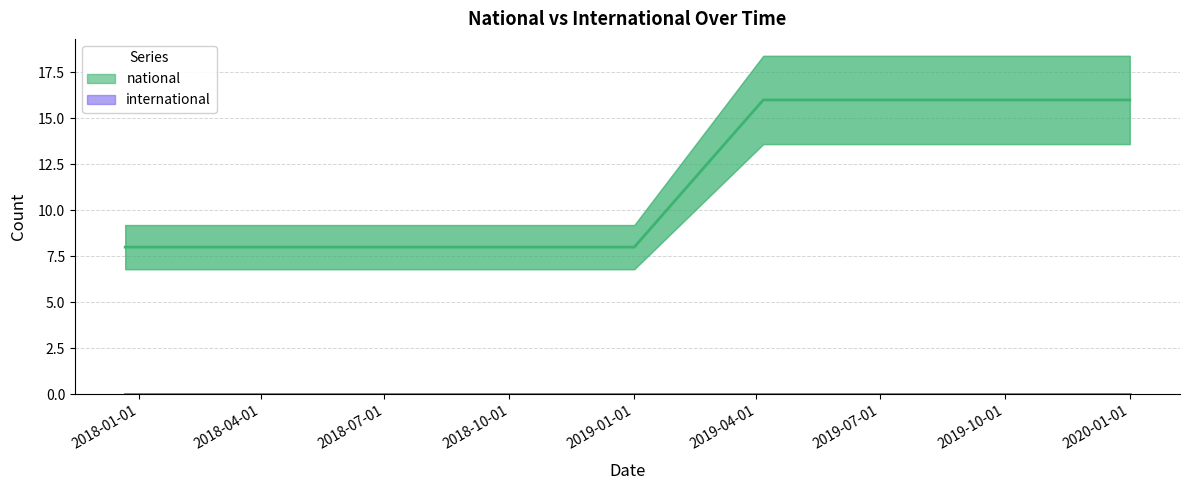

List the series in order of their overall mean, lowest first.

international, national